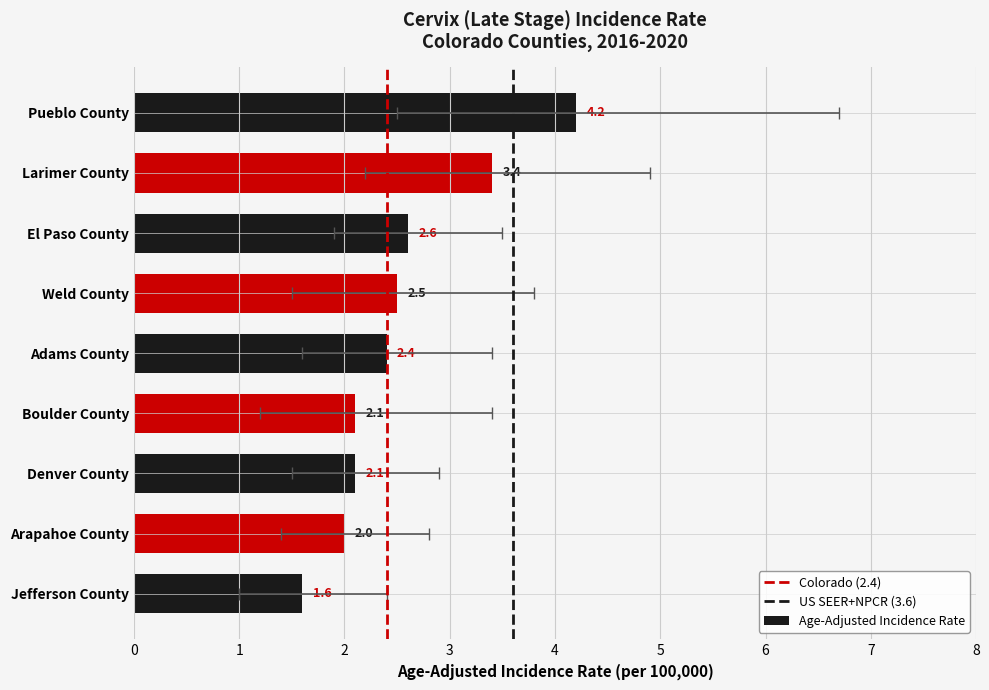

The chart shows a value of 1.6 at Jefferson County. True or false?

True